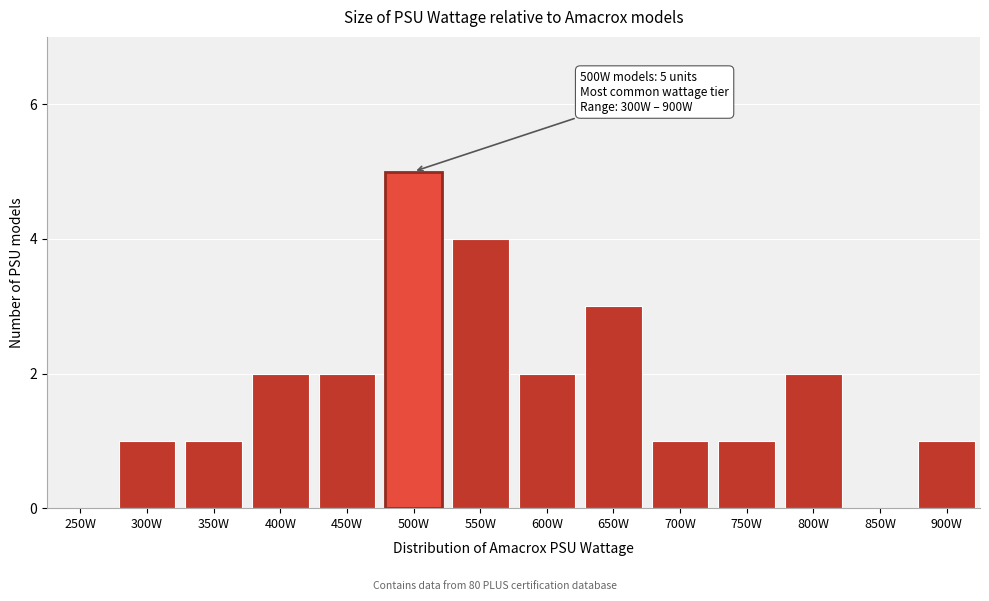

Reading left to right, extract all data points from this chart.

250W=0	300W=1	350W=1	400W=2	450W=2	500W=5	550W=4	600W=2	650W=3	700W=1	750W=1	800W=2	850W=0	900W=1